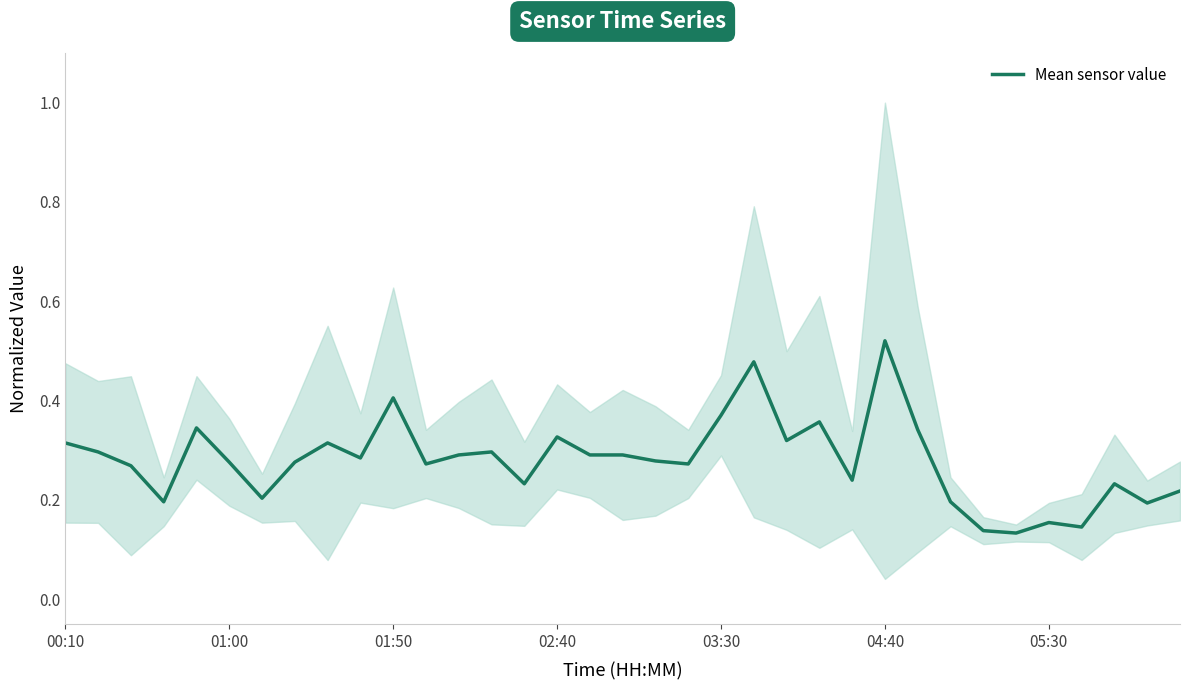

What is the maximum value shown in the chart?

0.5